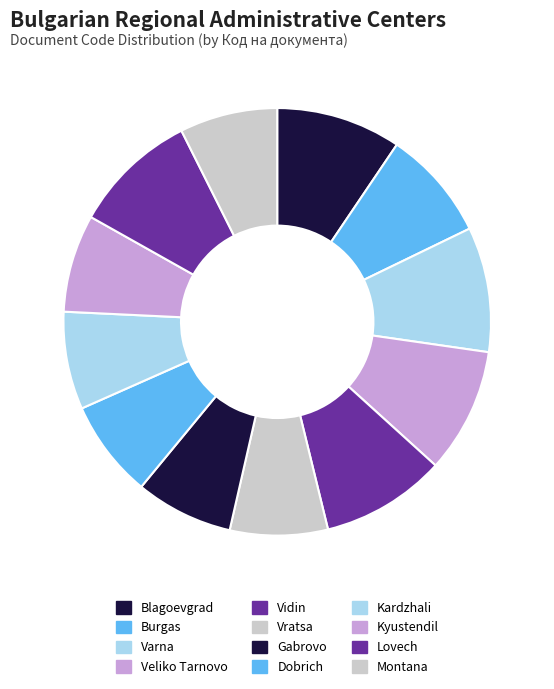

True or false: Kardzhali accounts for 7% of the total.

True